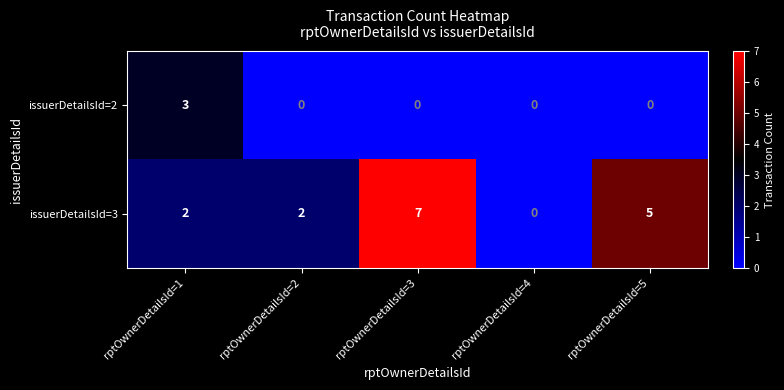

At which category is the sum across all series the highest?

rptOwnerDetailsId=3